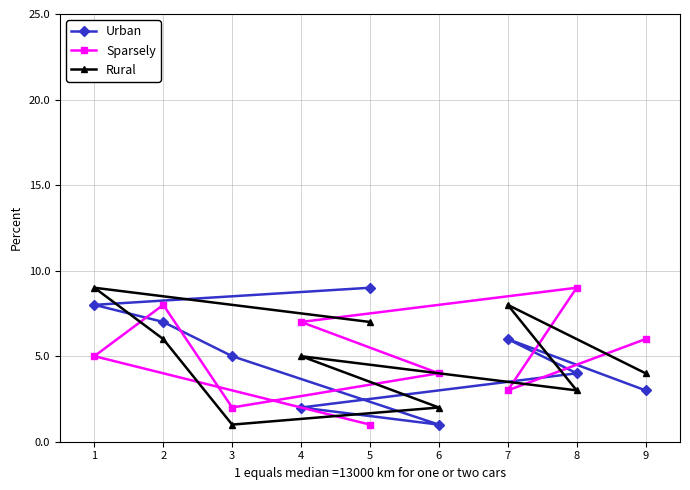

What is the total value across all series at 1?

22